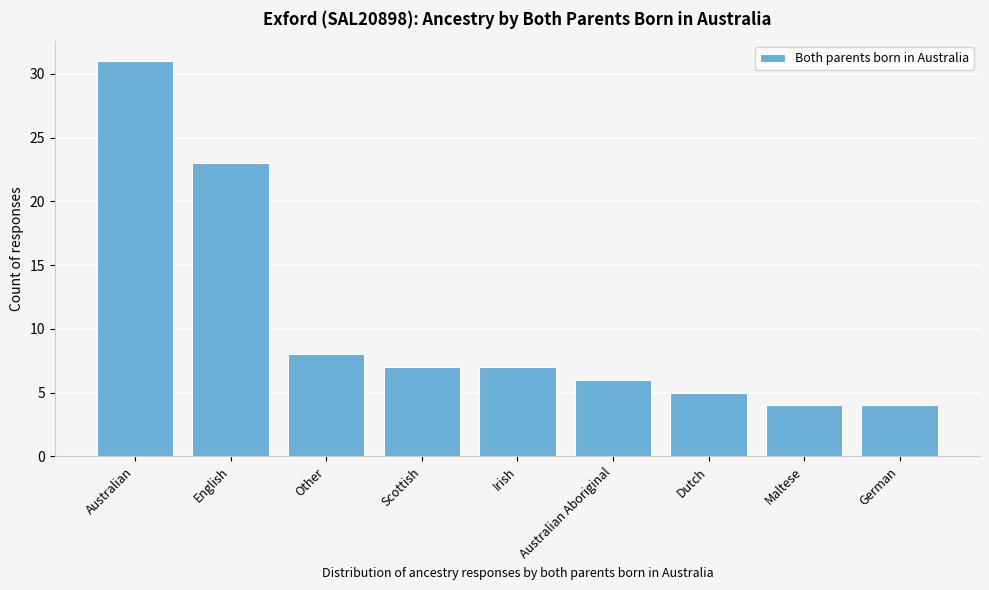

Reading left to right, transcribe all the data shown in this chart.

31	23	8	7	7	6	5	4	4